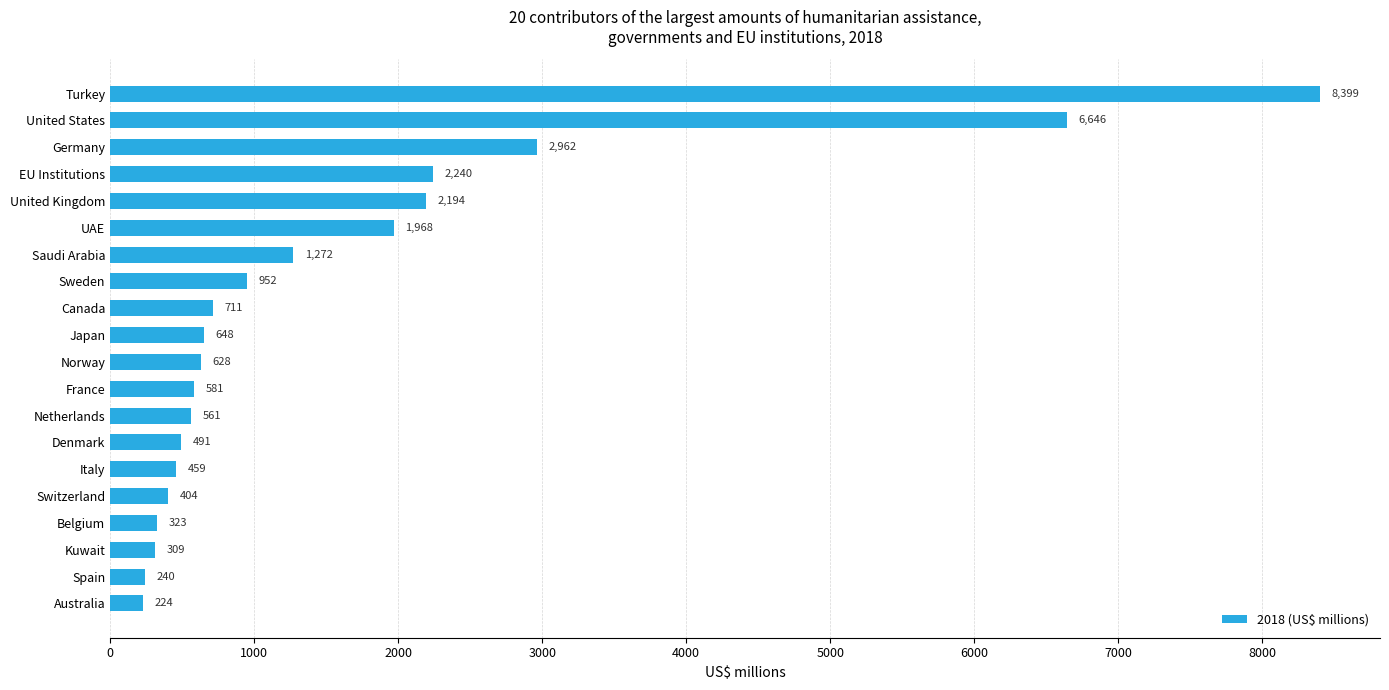

What is the value of the 19th bar from the top?

239.8